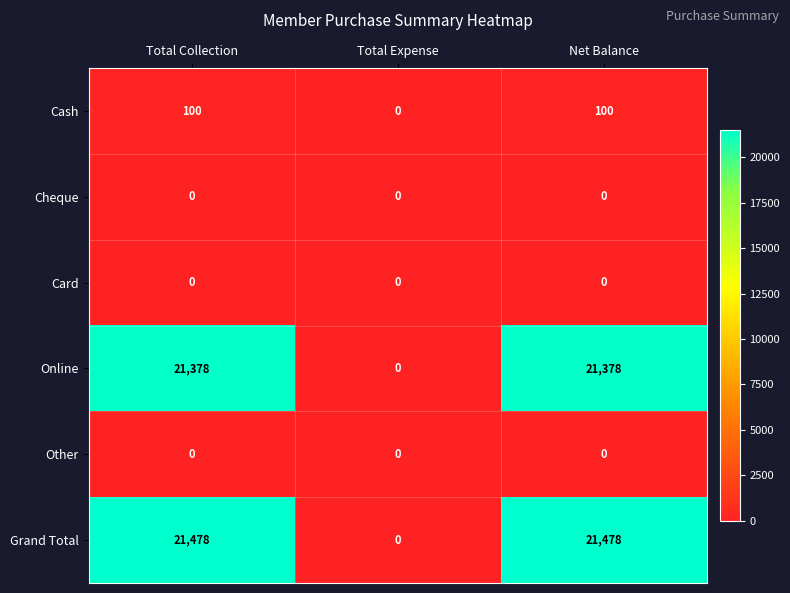

What is the total value across all series at Total Collection?

42956